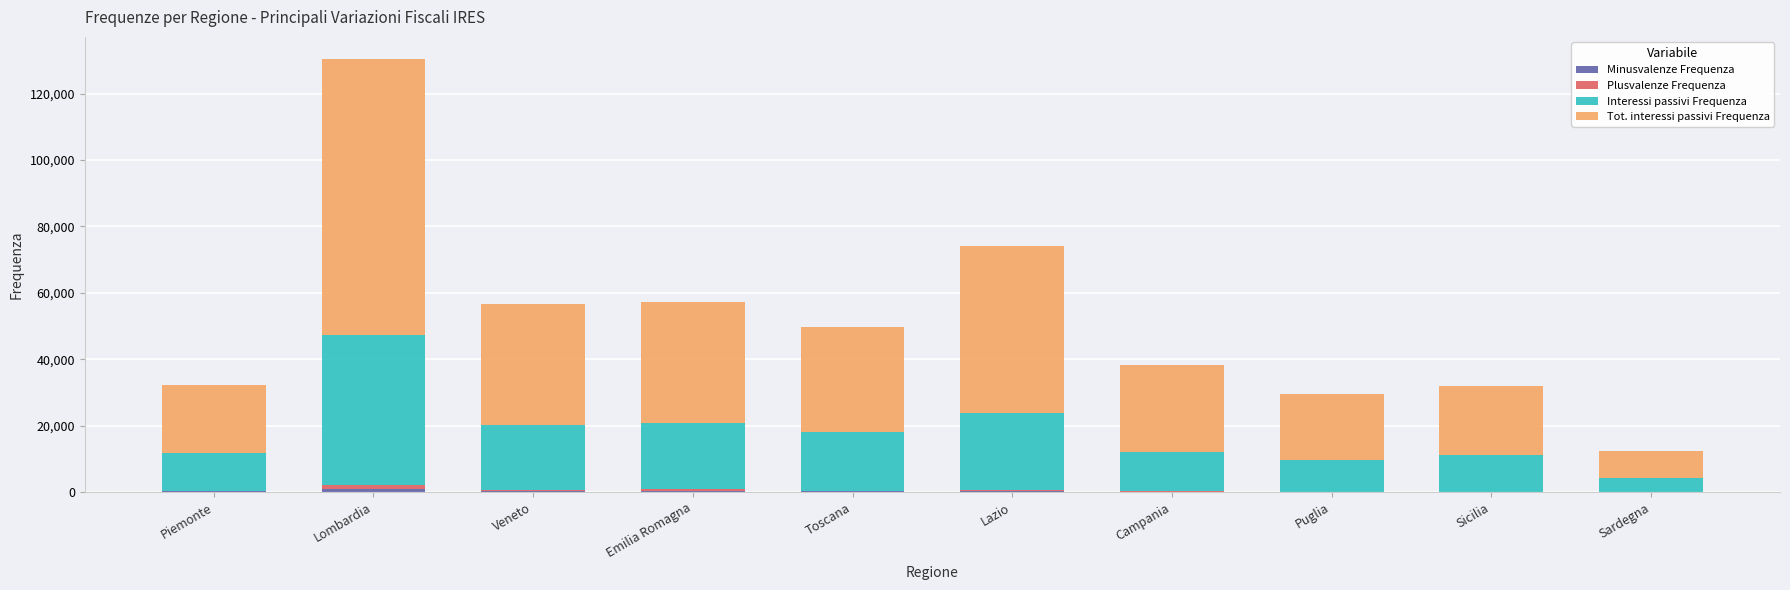

At which category is the sum across all series the highest?

Lombardia